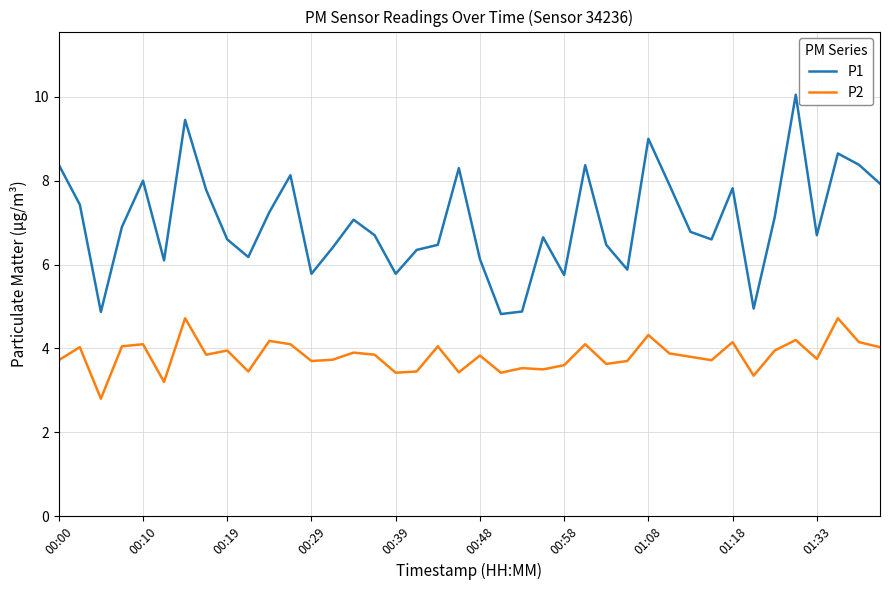

How many lines are shown in the chart?

2